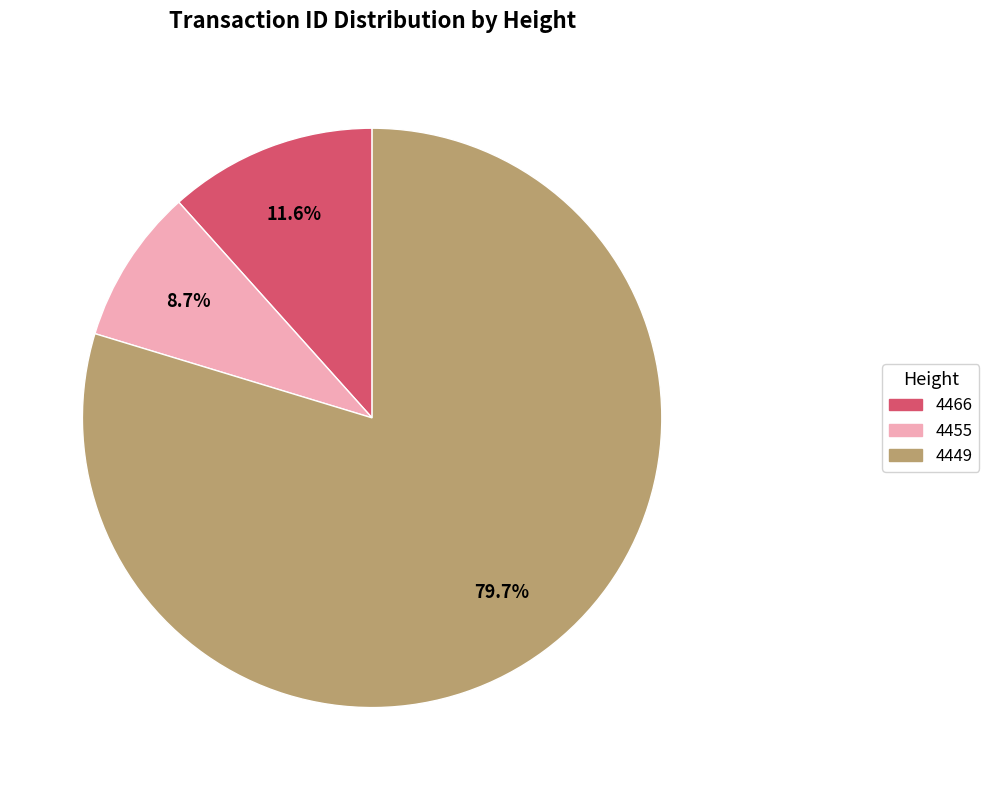

Combined, do 4449 and 4455 account for over 50%?

Yes